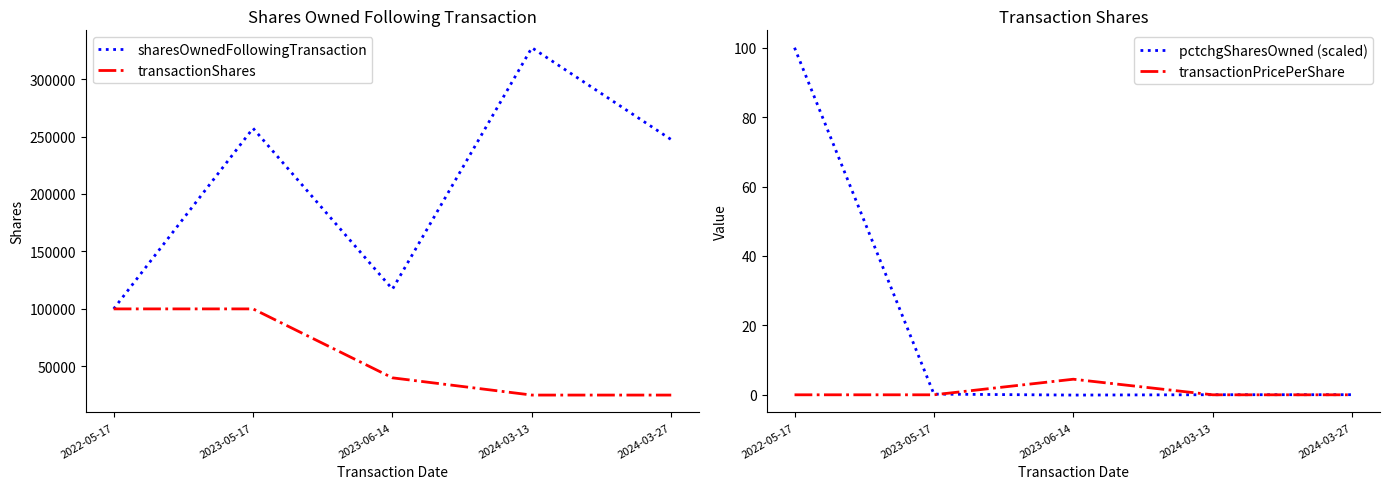

What is the average value of the transactionShares series?

58000